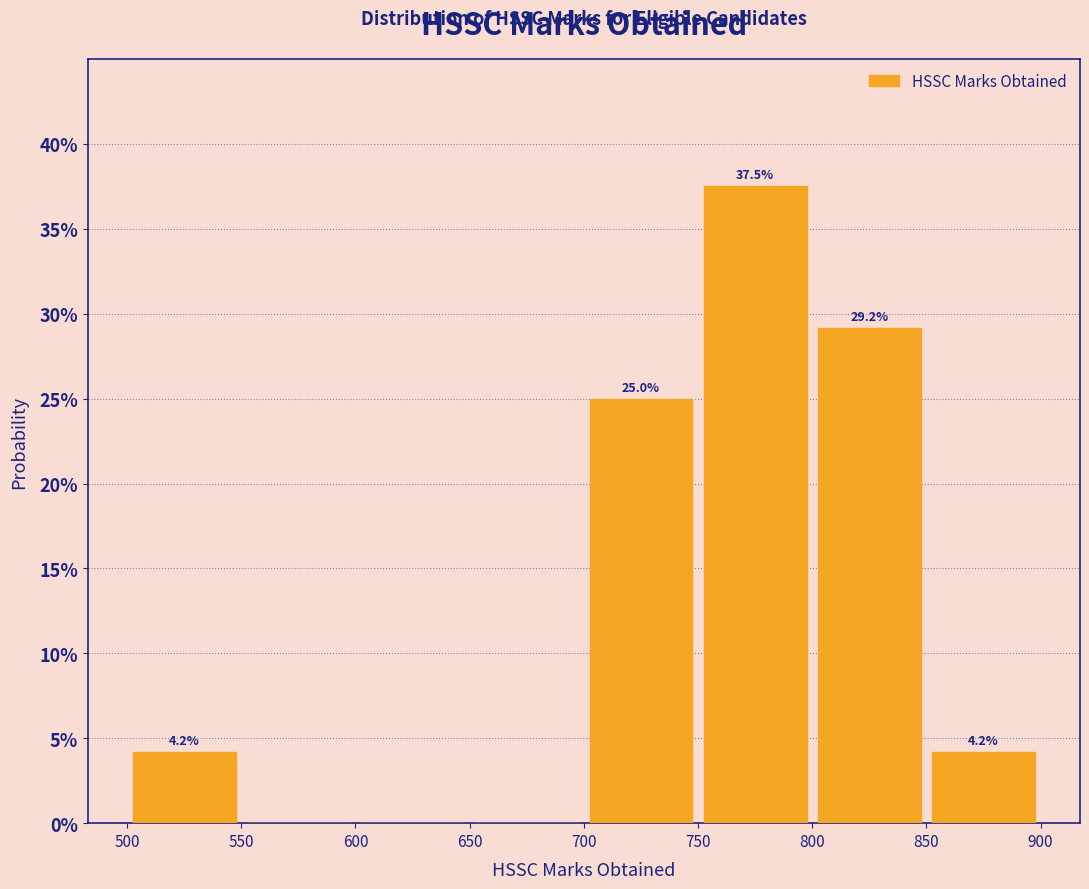

Over which range of the x-axis is the bar tallest?

750 to 800